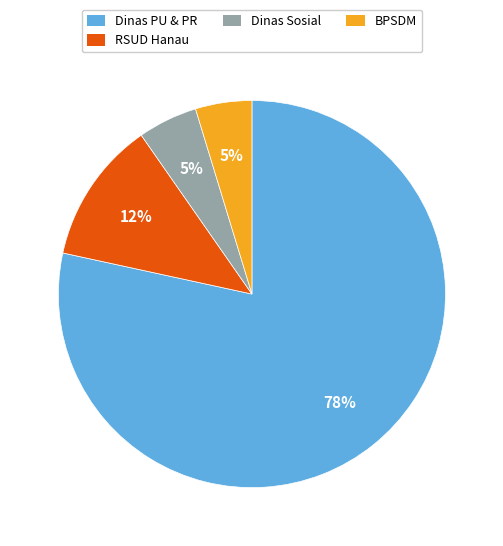

To the nearest percent, what is the average slice percentage?

25%